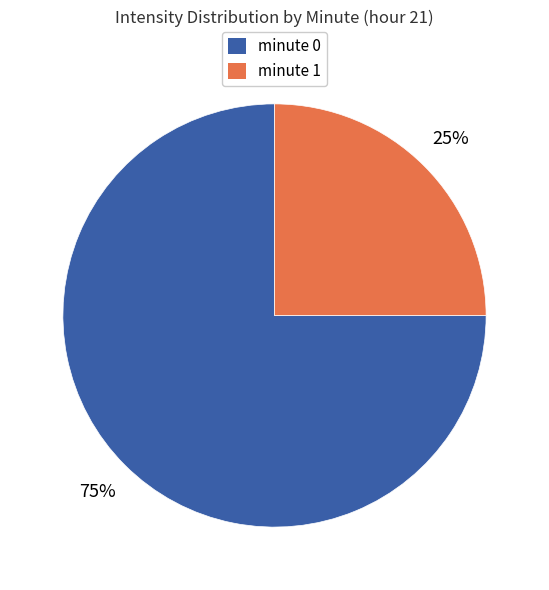

The minute 1 slice represents 25% of the pie. True or false?

True